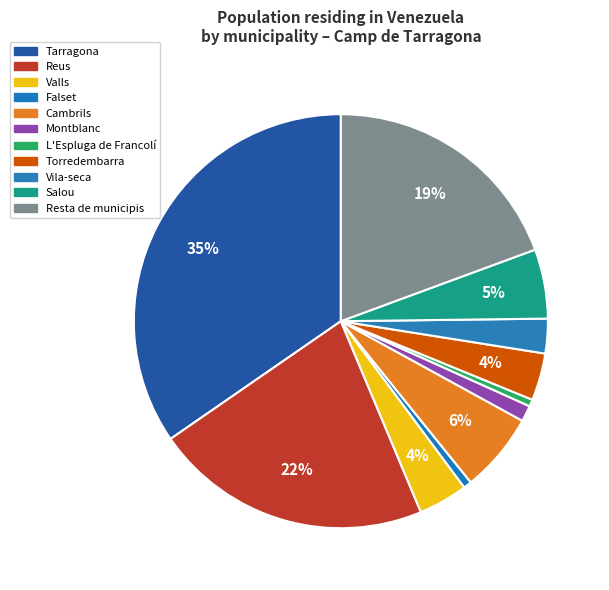

How many slices are in this pie chart?

11